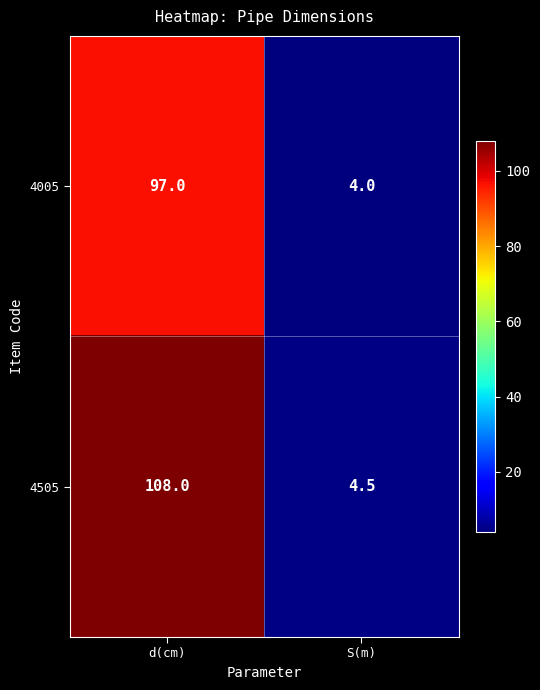

At d(cm), list the series in order from largest to smallest.

4505, 4005